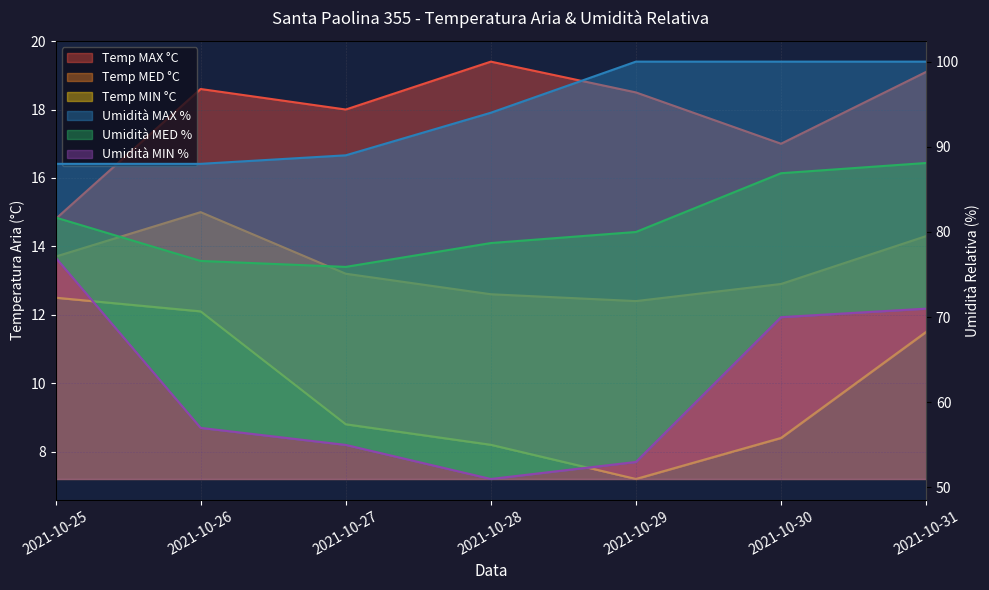

Which series has the largest total across all categories?

Umidità MAX %